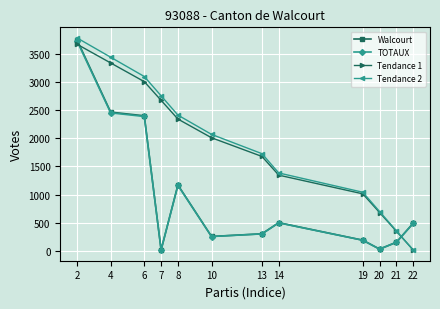

What is the maximum value for Walcourt?

3741.0